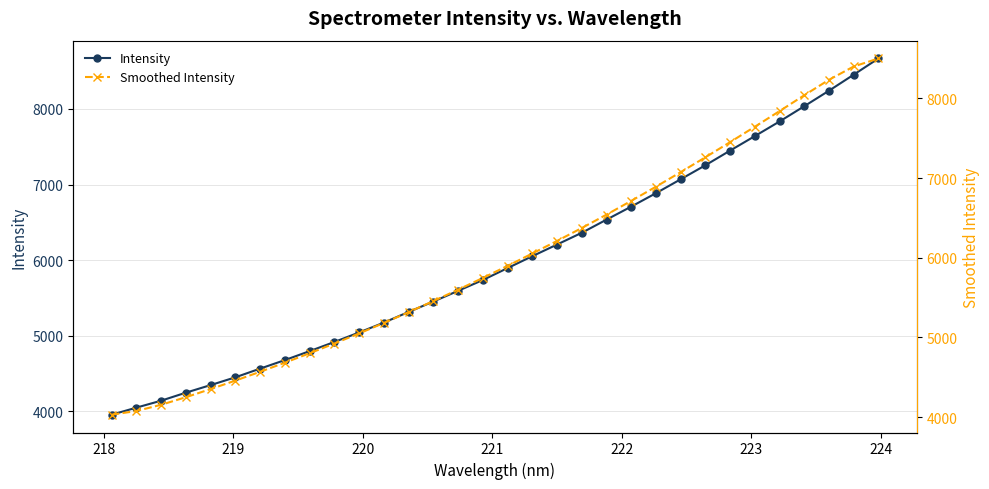

What is the value of the Intensity point at the 32nd from the left?

8667.7